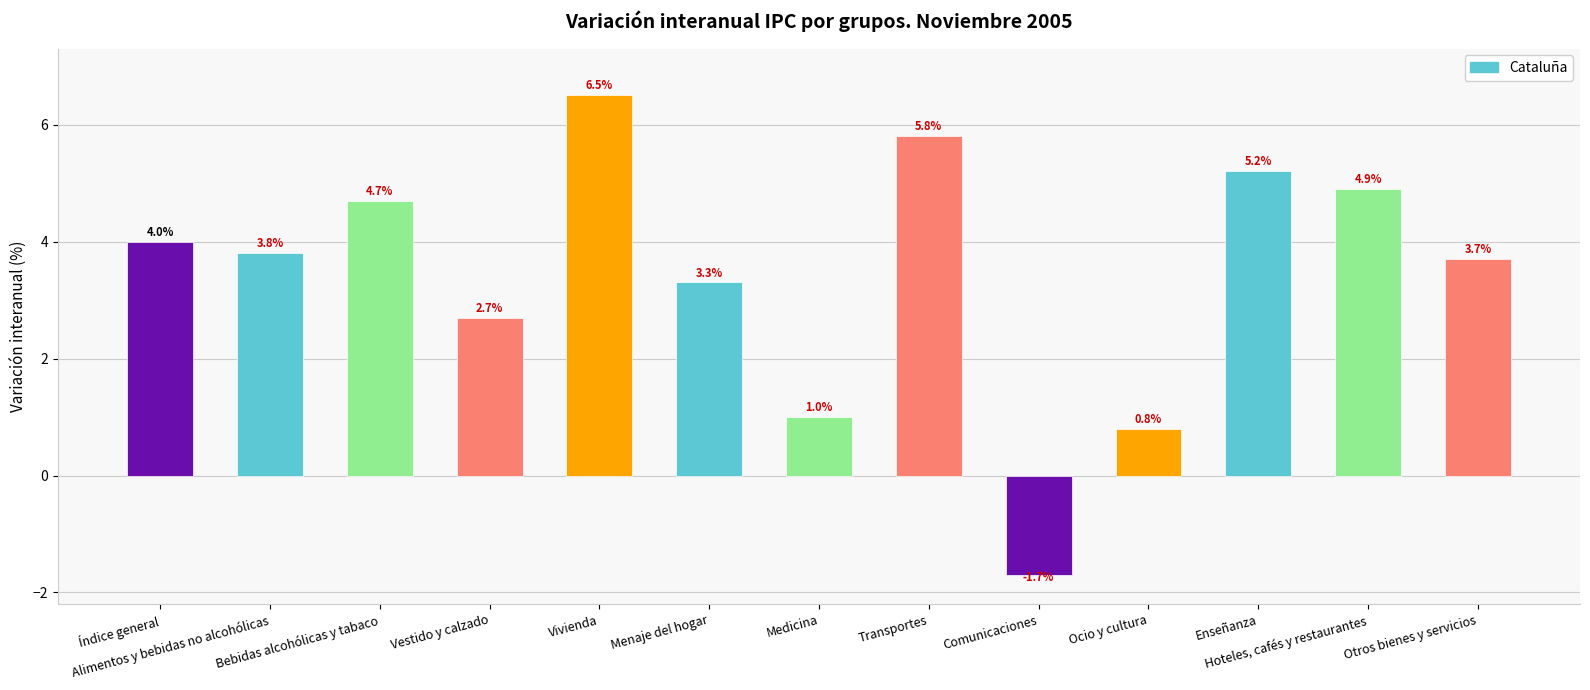

What is the change in value from Vestido y calzado to Enseñanza?

+2.5